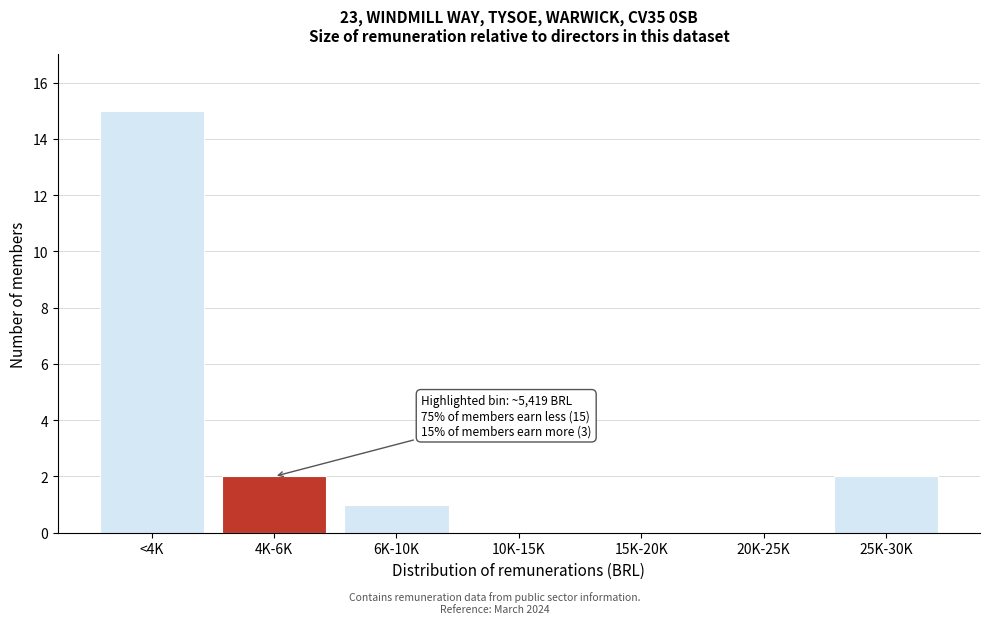

Reading left to right, list all the values displayed in this chart.

<4K=15	4K-6K=2	6K-10K=1	10K-15K=0	15K-20K=0	20K-25K=0	25K-30K=2